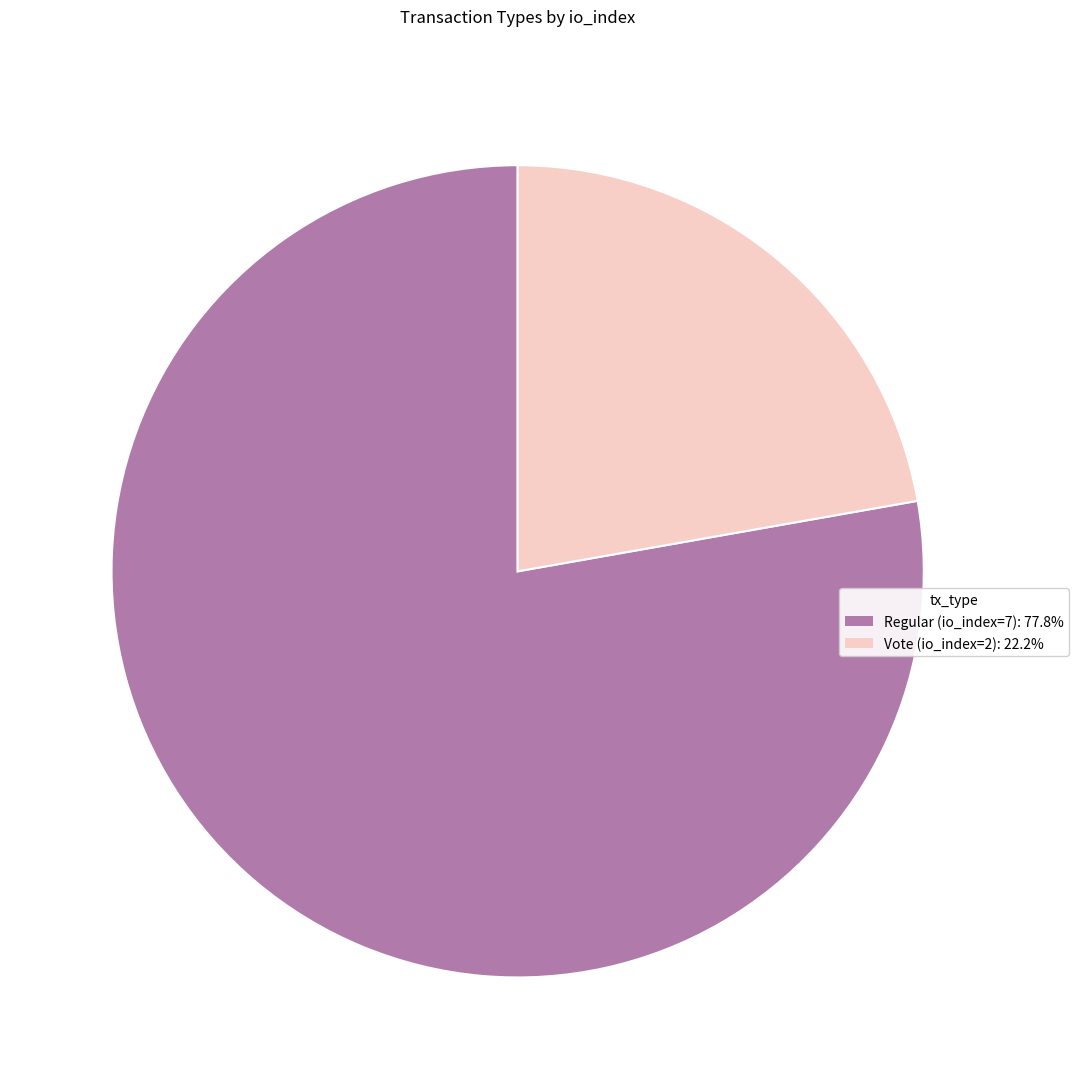

Which category has the biggest portion of the pie?

Regular (io_index=7)